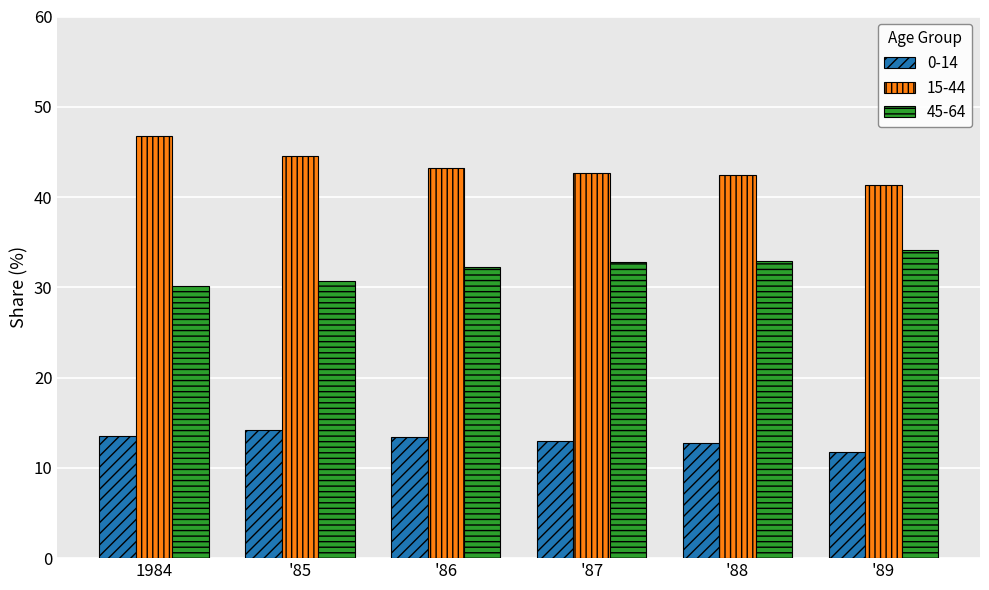

At how many categories does at least one series exceed 26?

6